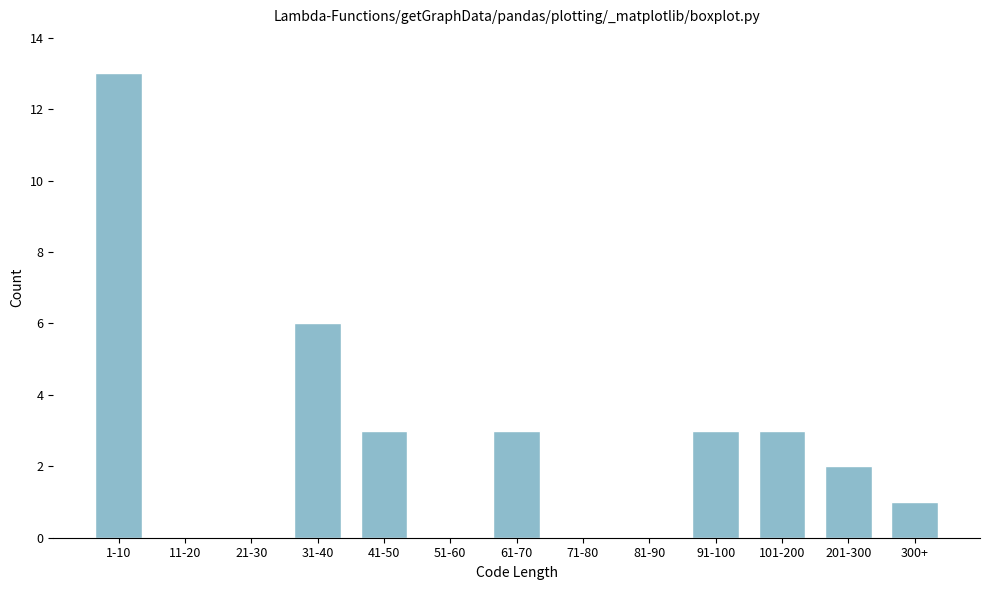

Reading left to right, what are all the values shown in this chart?

1-10=13	11-20=0	21-30=0	31-40=6	41-50=3	51-60=0	61-70=3	71-80=0	81-90=0	91-100=3	101-200=3	201-300=2	300+=1